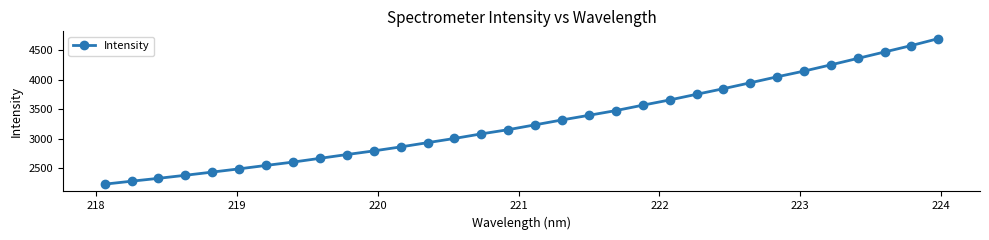

What is the difference between the second highest and second lowest values?

2294.5